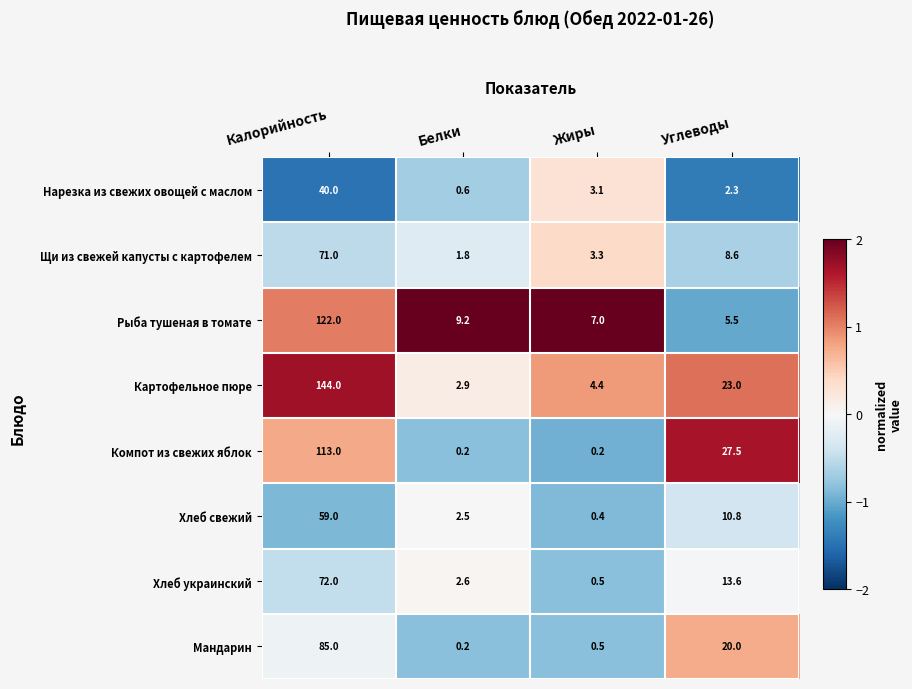

What is the sum of all Компот из свежих яблок values?

140.9